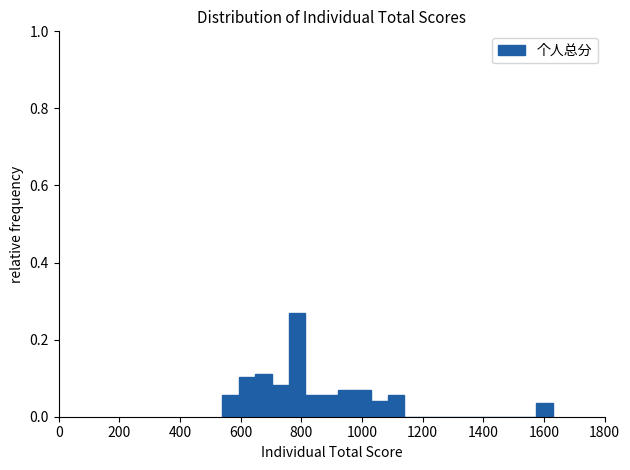

Read against the x-axis, roughly where is the centre of the tallest bar?

780